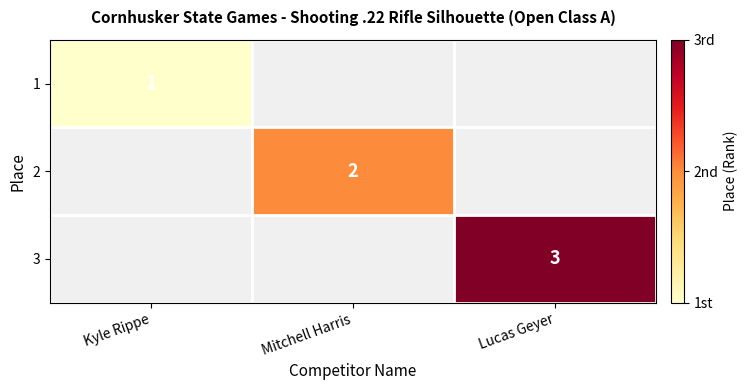

True or false: 3 has a value of 4 at Lucas Geyer.

False